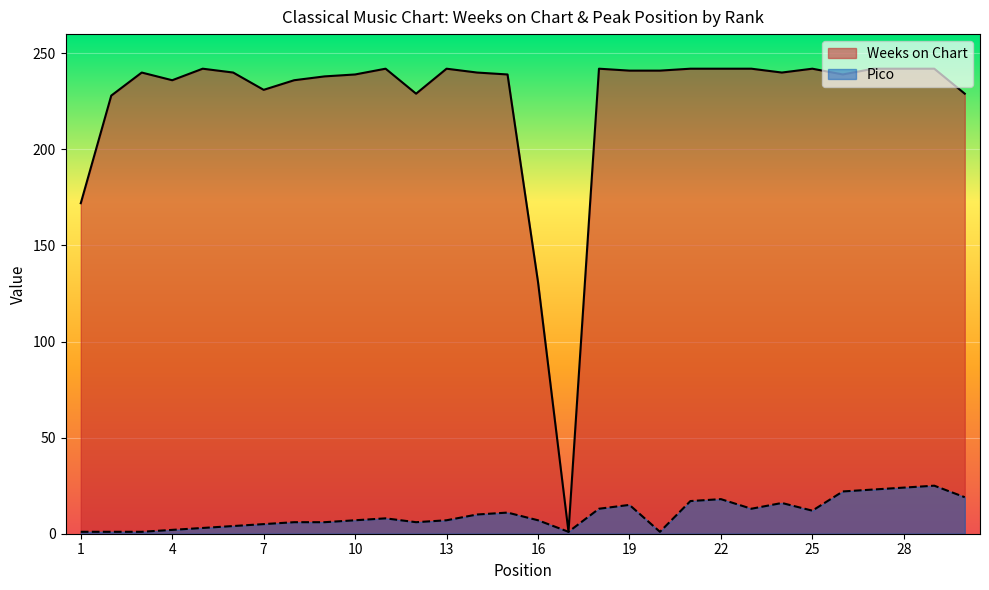

What is the difference between the Weeks on Chart values at 27 and 26?

3